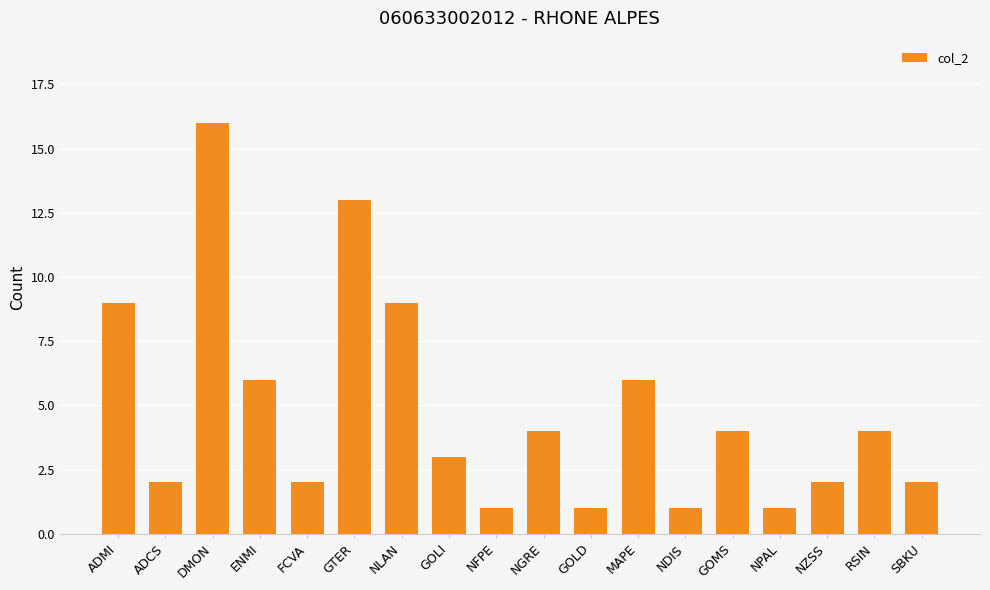

What is the maximum value shown in the chart?

16